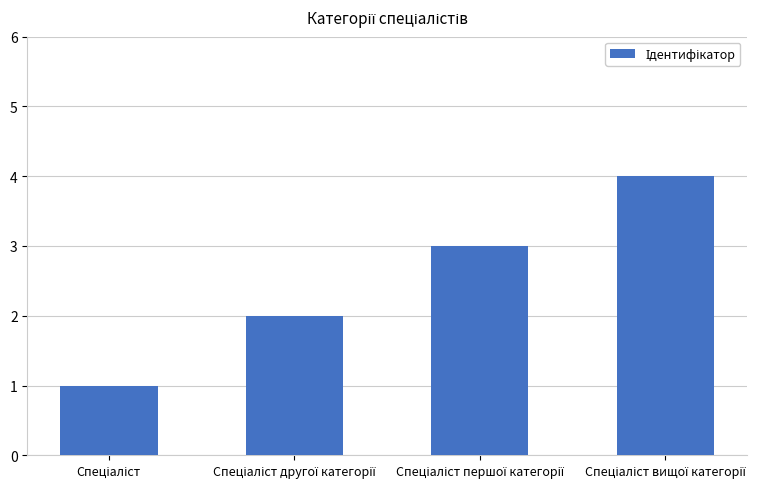

What is the sum of all values?

10